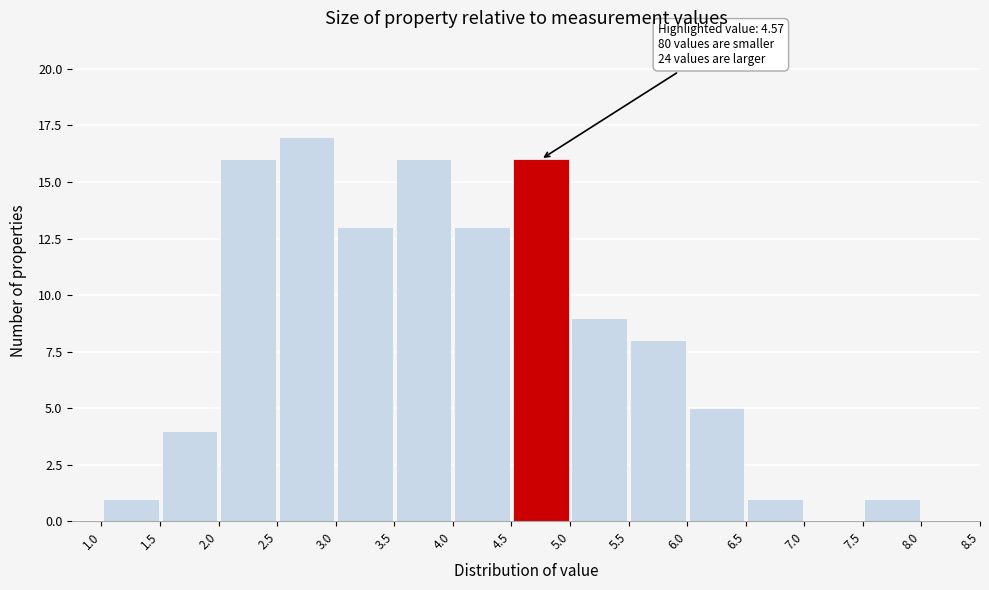

Over which range of the x-axis is the bar tallest?

2.5 to 3.0